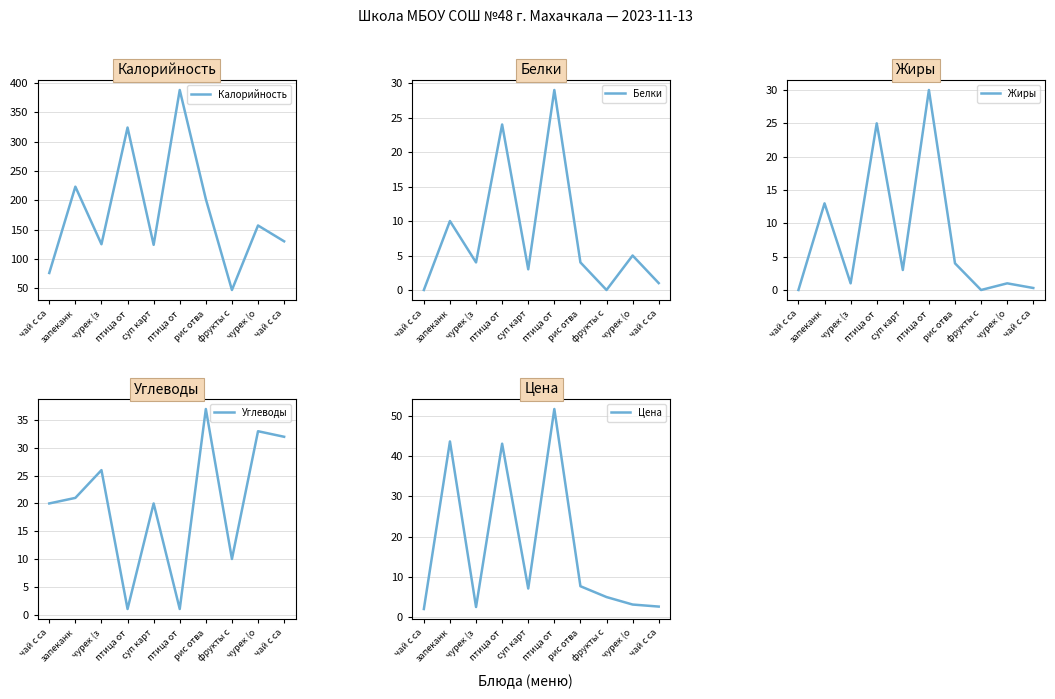

At which label does Цена reach its peak?

птица от